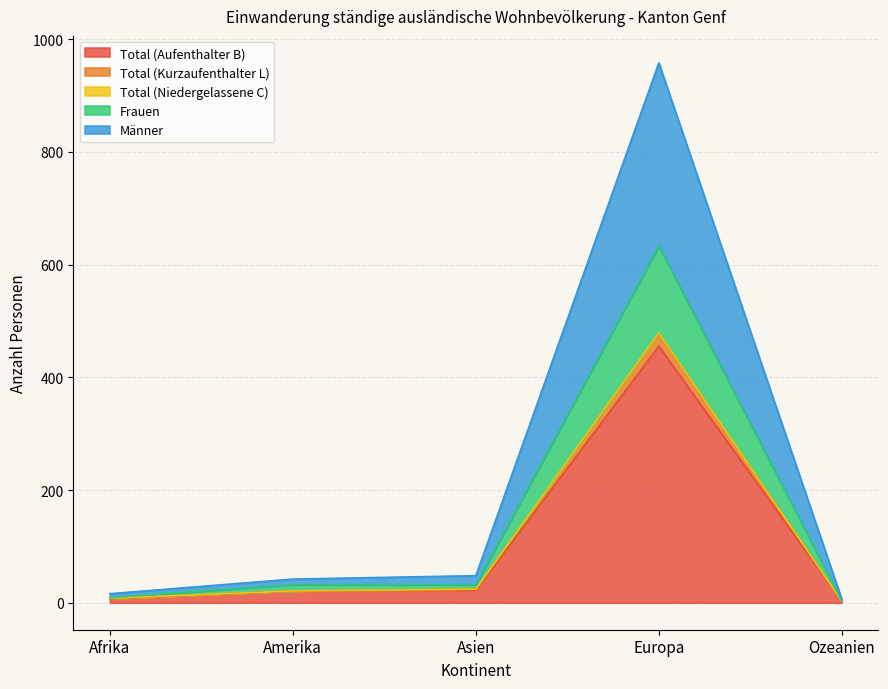

What is the highest value of the Total (Aufenthalter B) series?

455